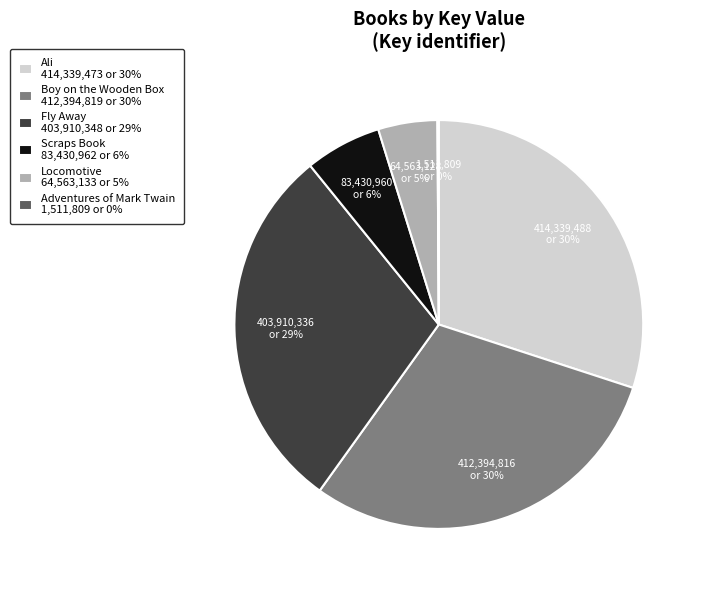

Is there any slice that represents more than half of the pie?

No